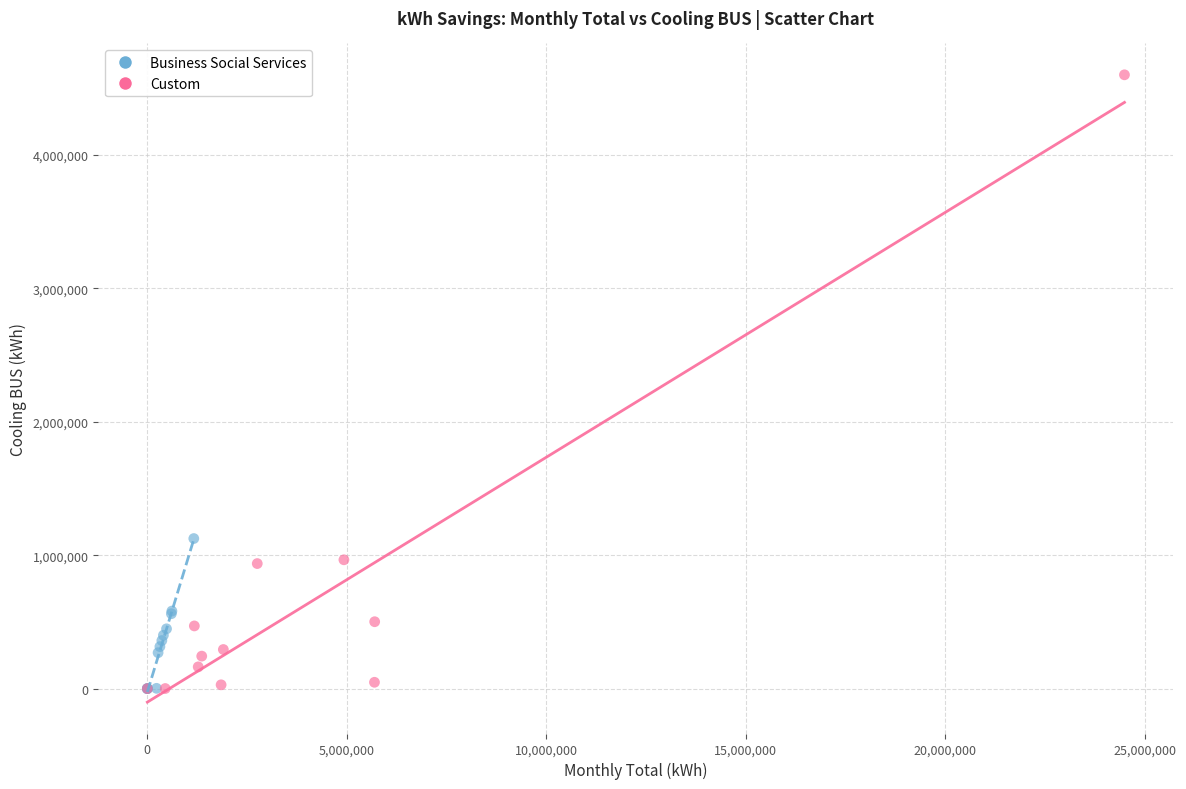

What are all the series names shown in the legend?

Business Social Services, Custom